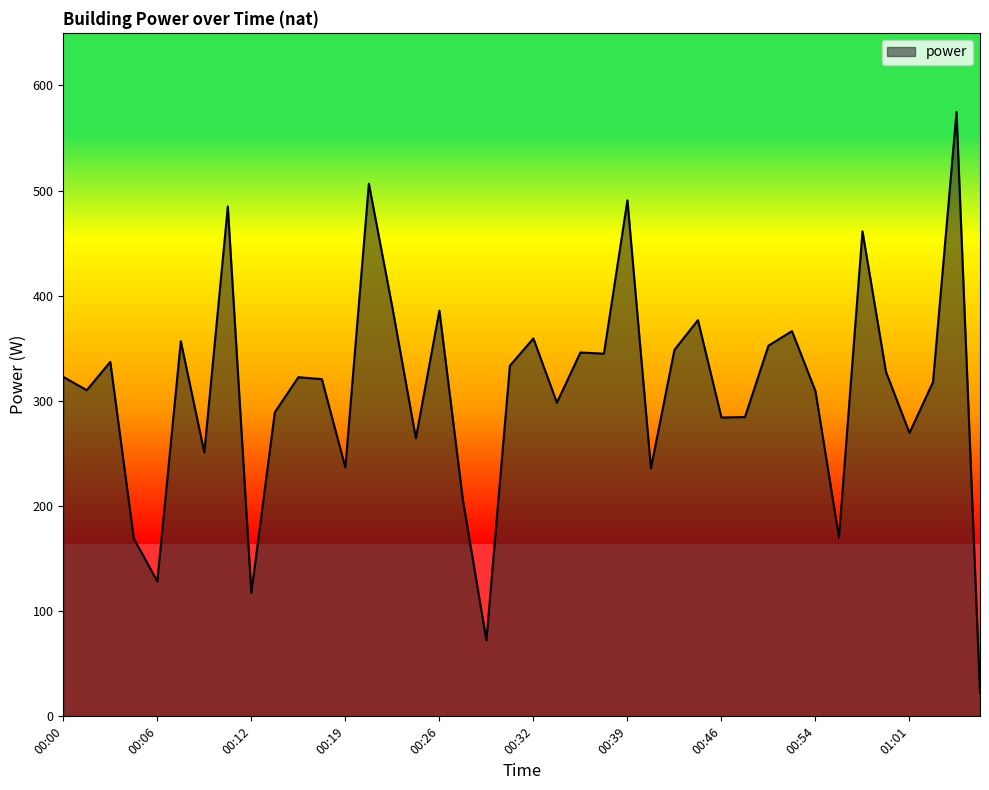

What is the difference between the maximum and minimum values?

552.4